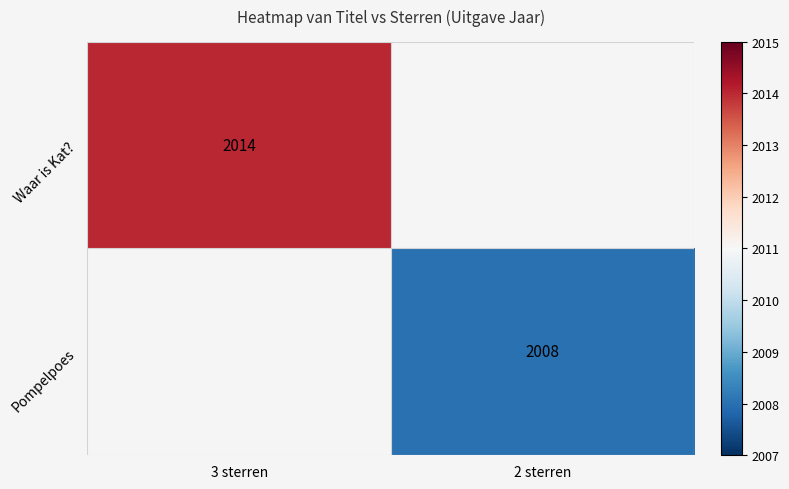

The value of Pompelpoes at 2 sterren is 1191. True or false?

False